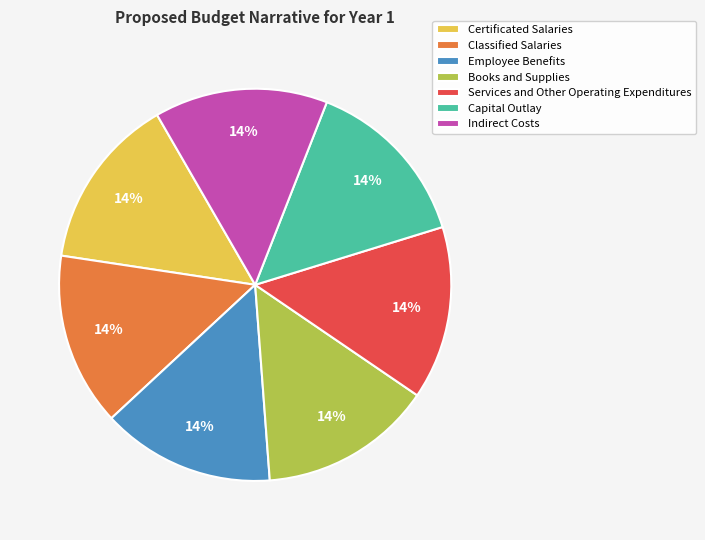

Is it true that Certificated Salaries is 7% of the pie?

False